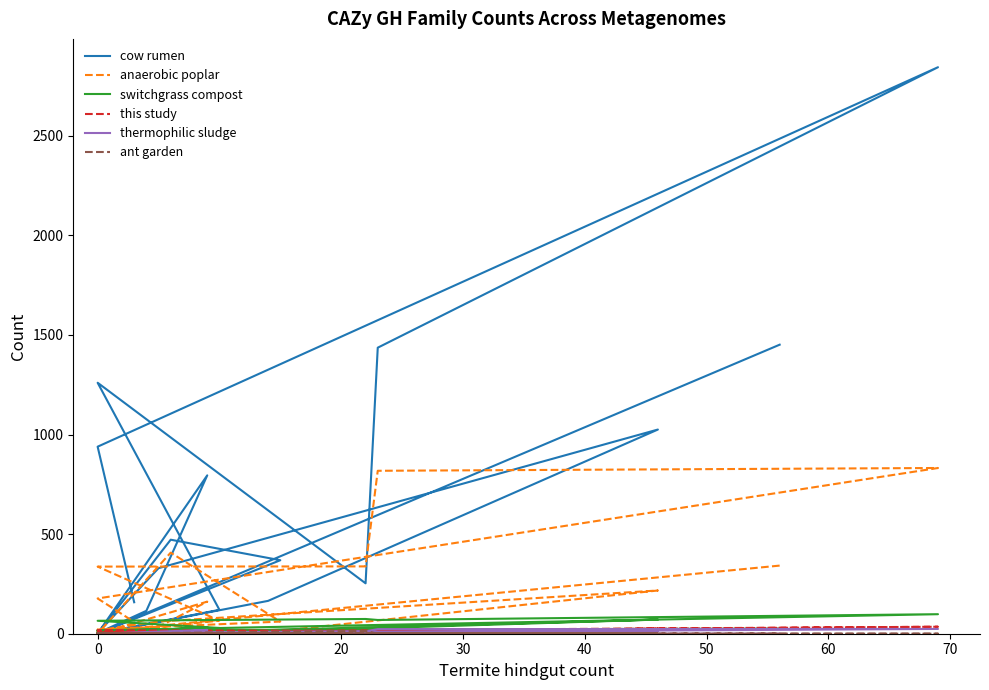

How many data points does each series have?

20